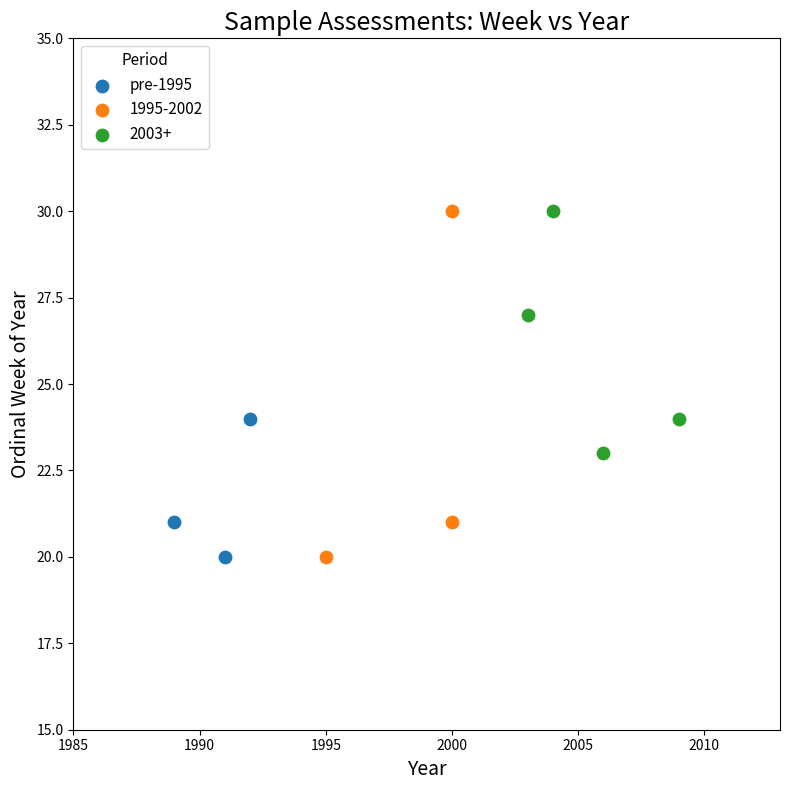

Which series has the widest spread of Y values?

1995-2002